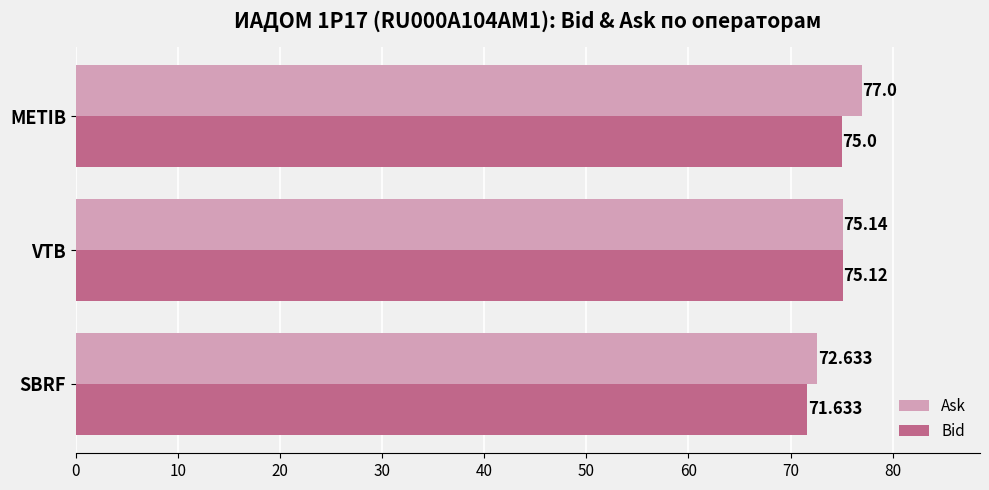

What is the smallest value displayed?

71.6